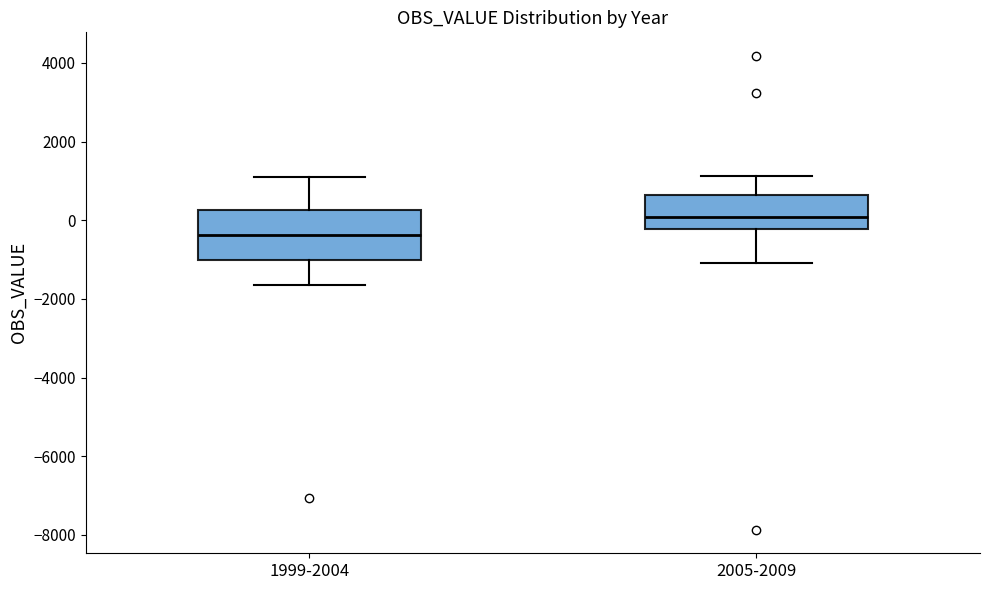

Where does the lower whisker of the box for 1999-2004 end on the y-axis? The values are not printed on the chart, so give them approximately, as read against the axis.

-1600